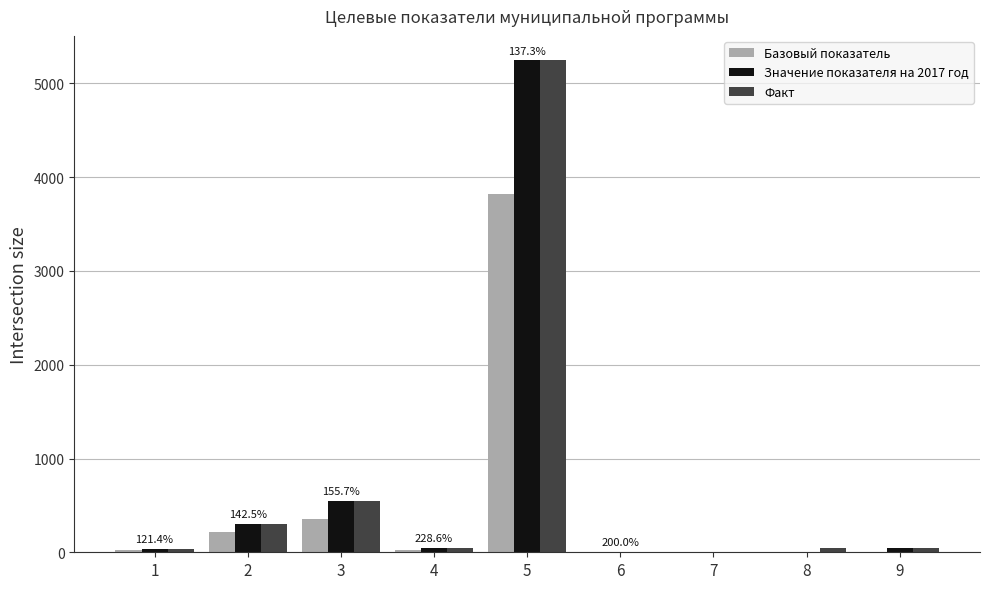

What is the difference between the maximum and minimum values in the Значение показателя на 2017 год series?

5242.0